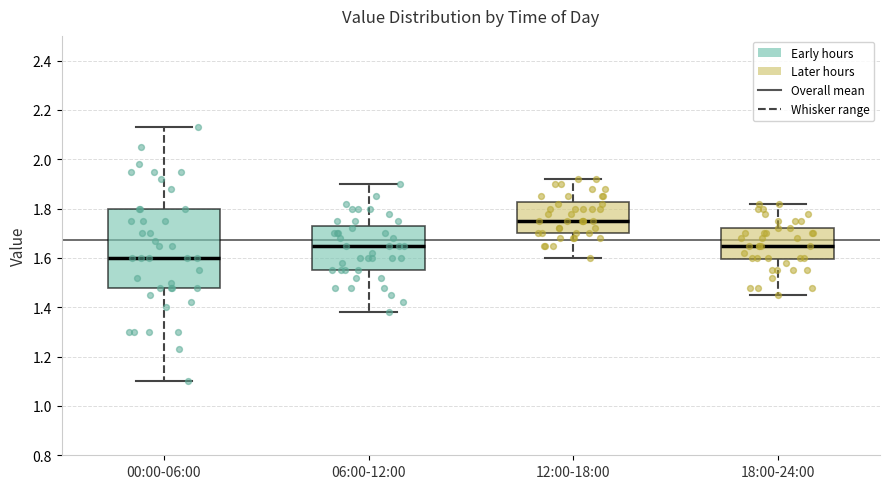

Reading left to right, transcribe this box plot: for each box, give where its median line is, the range the box spans, and where its two whiskers end, as read against the y-axis. The values are not printed on the chart, so give them approximately, as read against the axis.

00:00-06:00: median 1.60, box 1.48 to 1.80, whiskers 1.10 to 2.14
06:00-12:00: median 1.66, box 1.56 to 1.72, whiskers 1.38 to 1.90
12:00-18:00: median 1.76, box 1.70 to 1.82, whiskers 1.60 to 1.92
18:00-24:00: median 1.66, box 1.60 to 1.72, whiskers 1.46 to 1.82